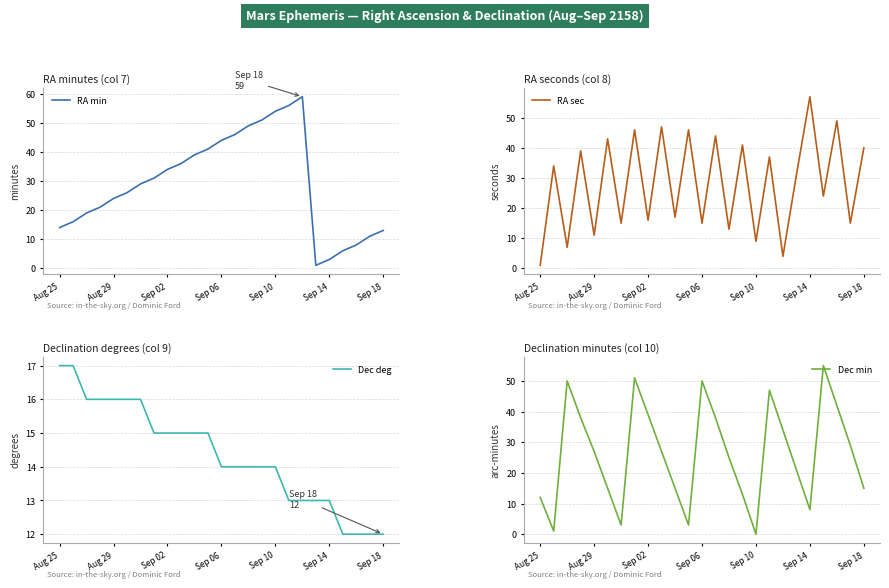

Is it true that Dec min equals 47 at 17?

True